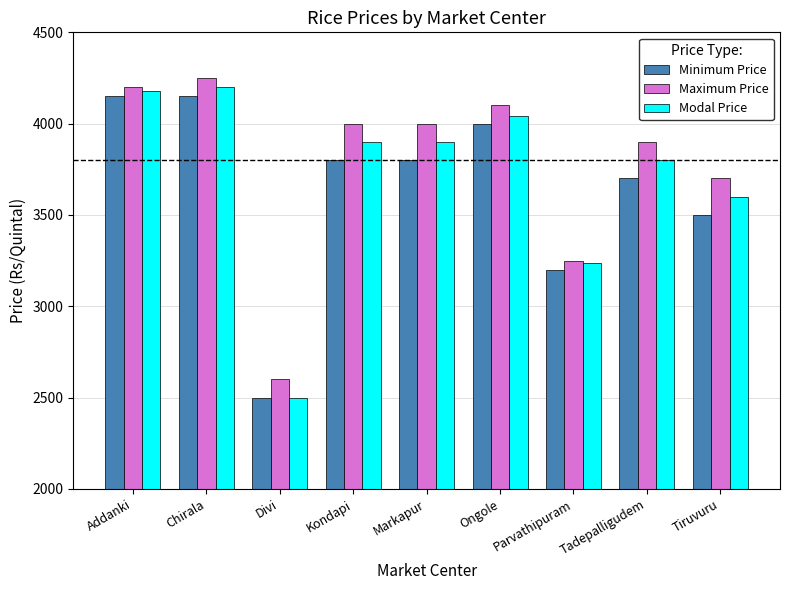

True or false: Modal Price has a value of 3900 at Kondapi.

True